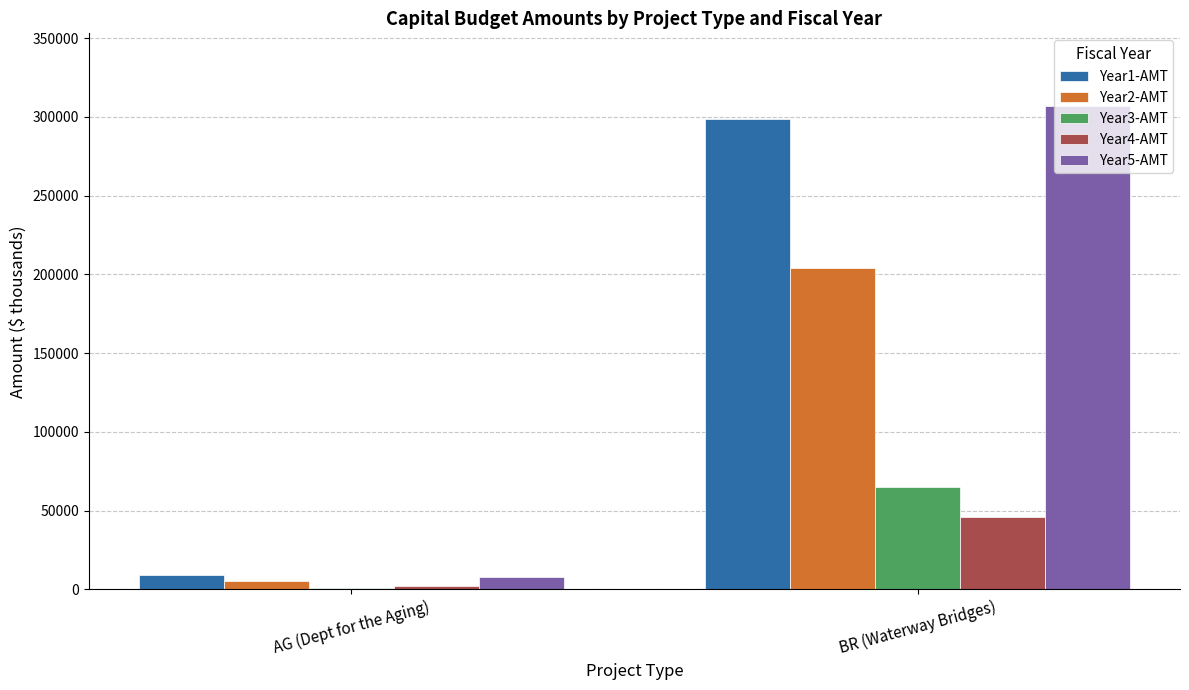

The value of Year1-AMT at AG (Dept for the Aging) is 9038. True or false?

True